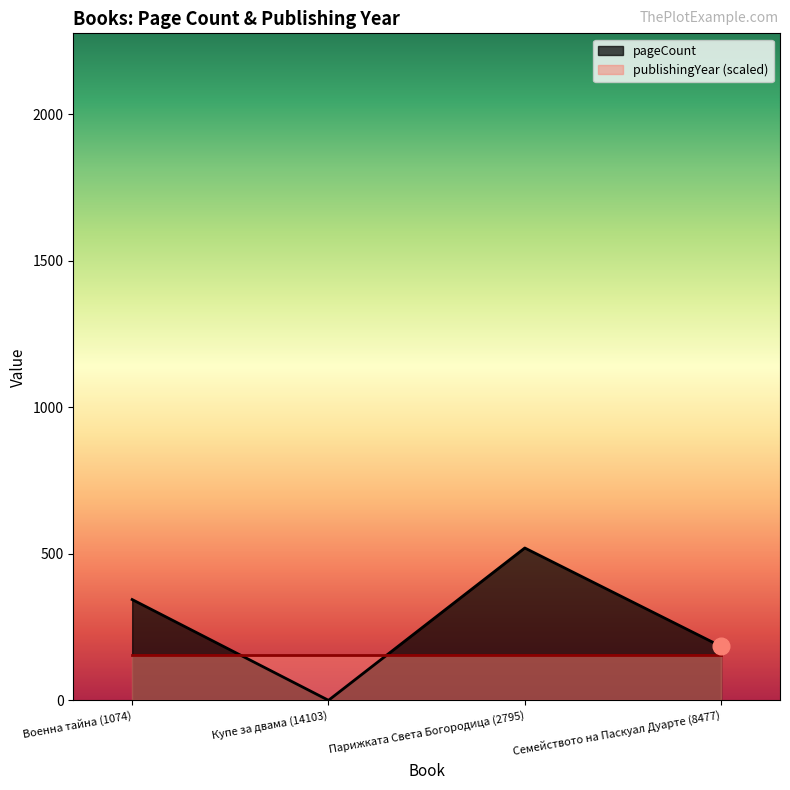

What is the approximate value at Военна тайна (1074), to the nearest 100?

300